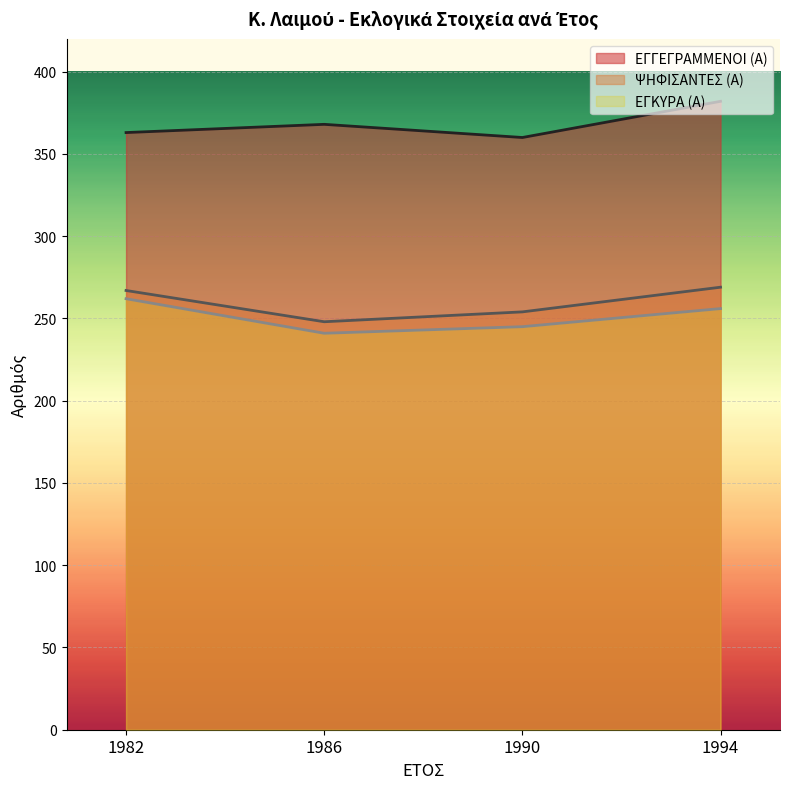

The value of ΨΗΦΙΣΑΝΤΕΣ (Α) at 1986 is 248. True or false?

True